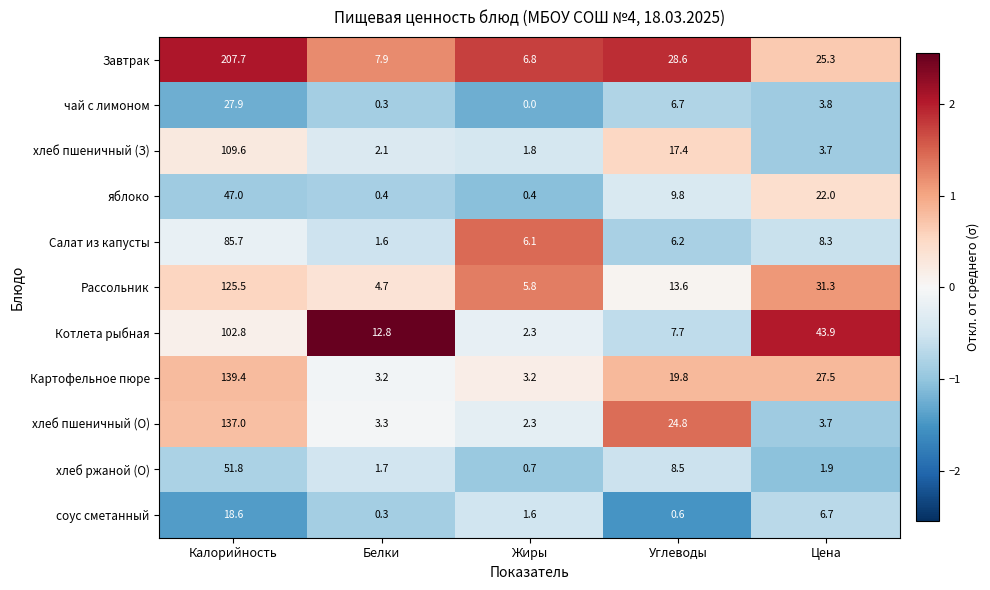

At which label does соус сметанный reach its minimum?

Белки